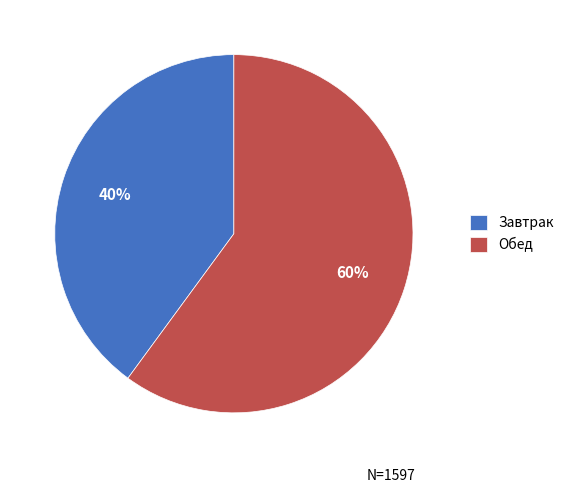

Is it true that Завтрак is 51% of the pie?

False